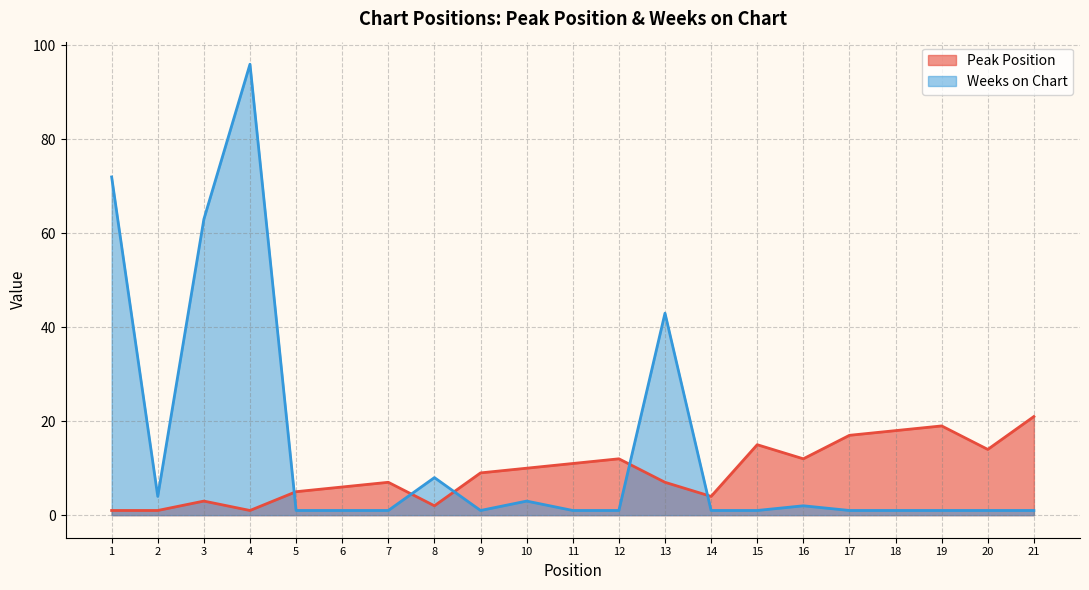

Which series has the largest range (max minus min)?

Weeks on Chart